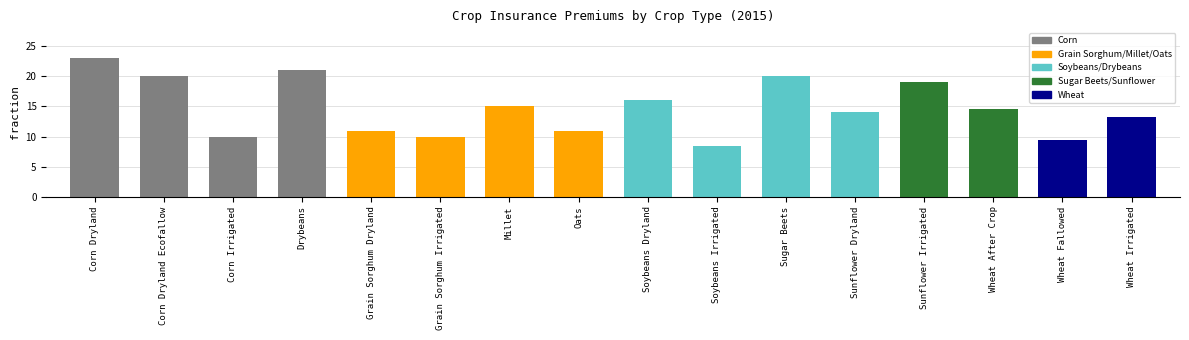

Are the bars grouped side by side (vs. stacked)?

No